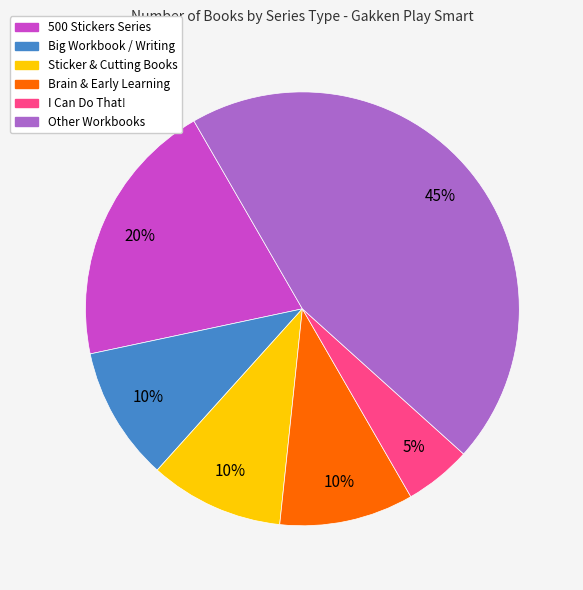

How many slices are in this pie chart?

6